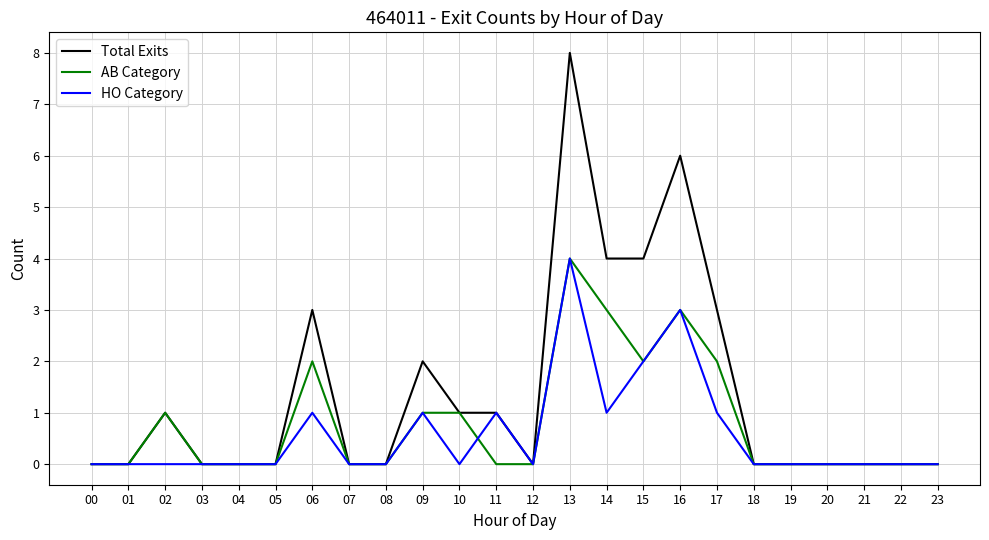

Between 05 and 14, which series saw the biggest shift?

Total Exits